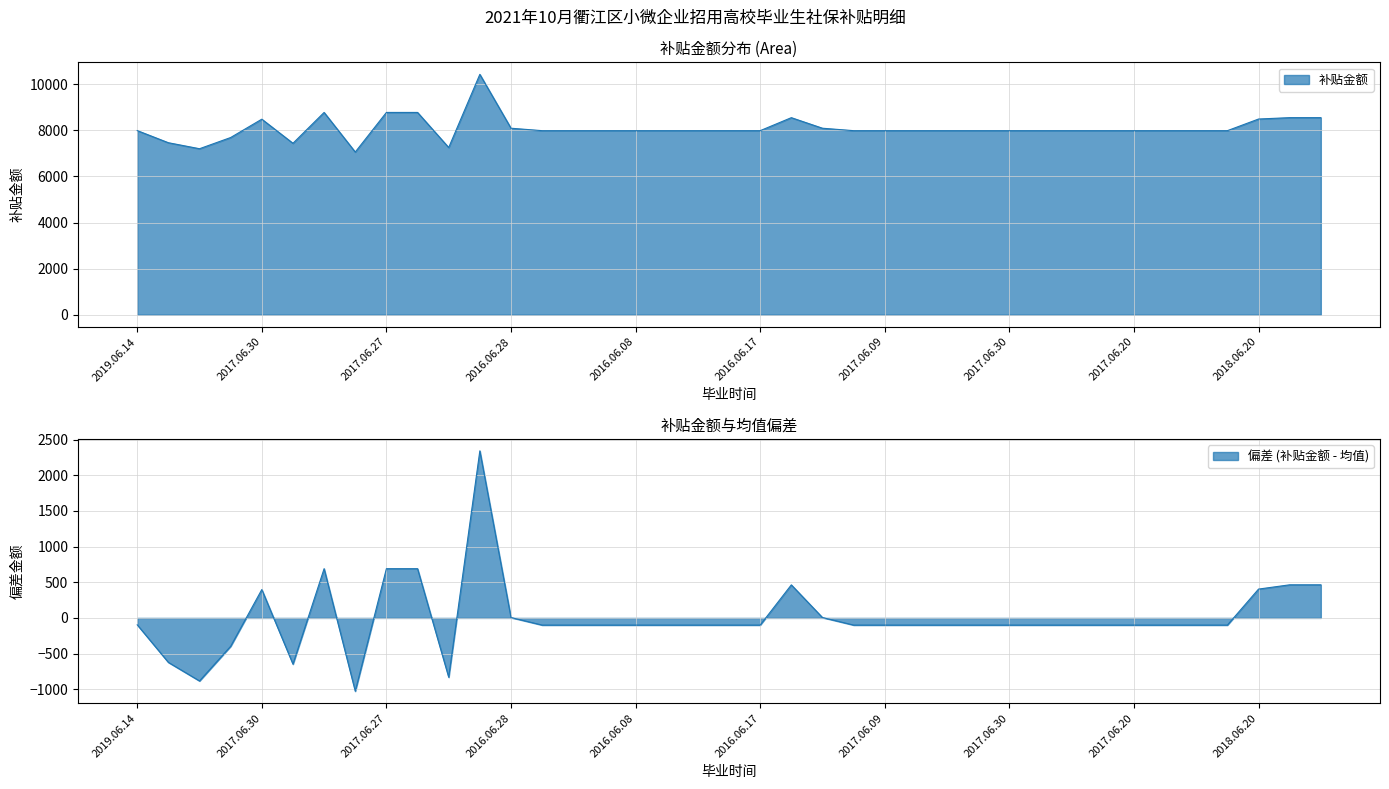

Reading left to right, what are all the values shown in this chart?

7988.0	7461.1	7200.8	7686.9	8482.5	7436.5	8775.0	7057.1	8775.0	8775.0	7252.9	10427.0	8089.9	7984.2	7984.2	7984.2	7984.2	7984.2	7984.2	7984.2	7984.2	8548.0	8089.9	7984.2	7984.2	7984.2	7984.2	7984.2	7984.2	7984.2	7984.2	7984.2	7984.2	7984.2	7984.2	7984.2	8488.8	8548.9	8548.9